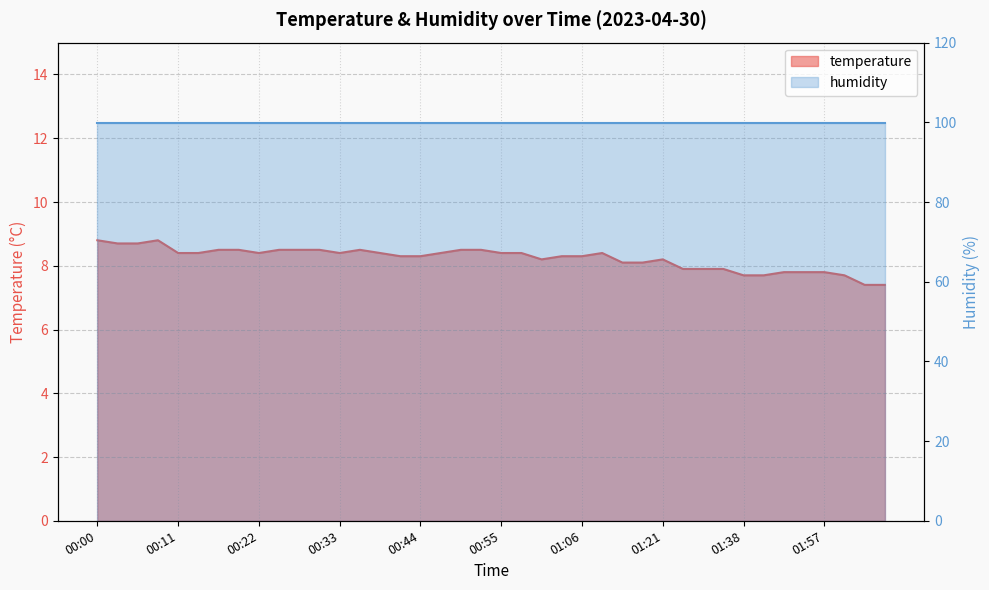

Approximately how many times larger is the value at 01:29 compared to 00:22?

0.9